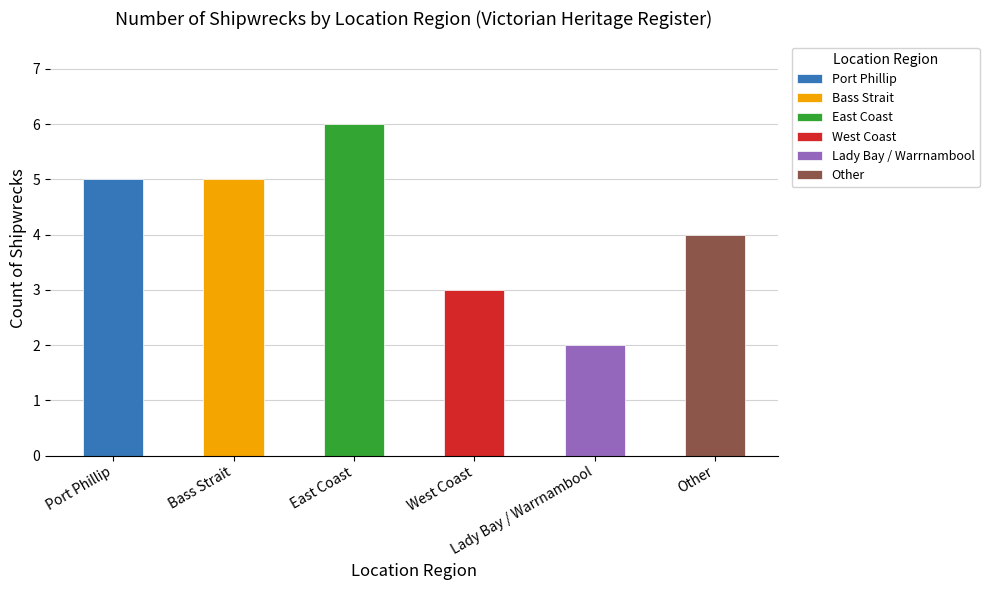

Rank the categories by value from lowest to highest.

Lady Bay / Warrnambool, West Coast, Other, Port Phillip, Bass Strait, East Coast